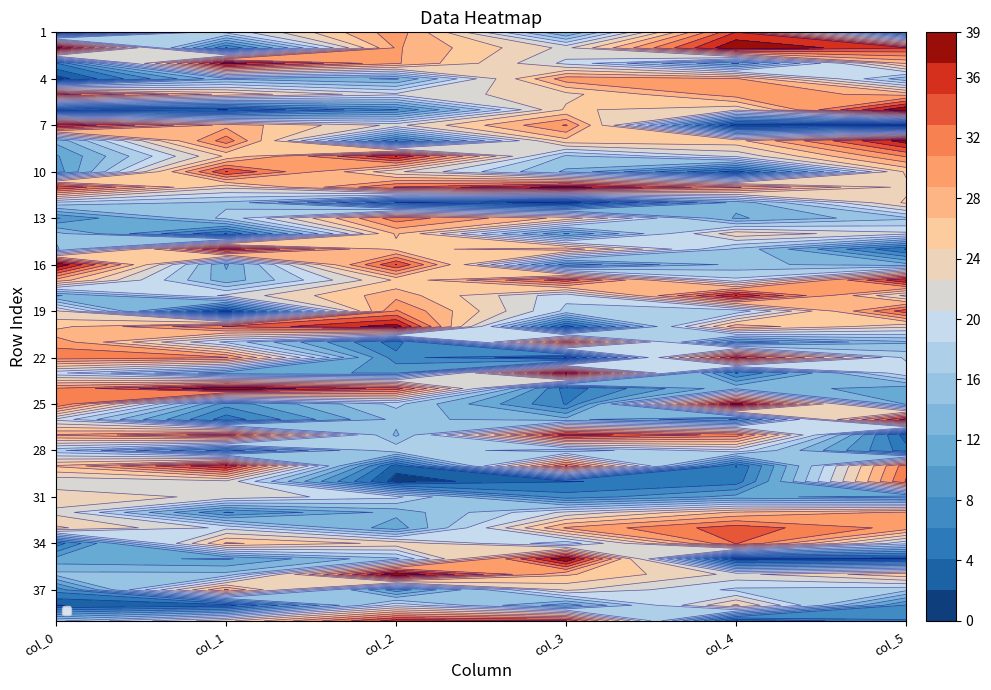

Which series has the largest total across all categories?

11